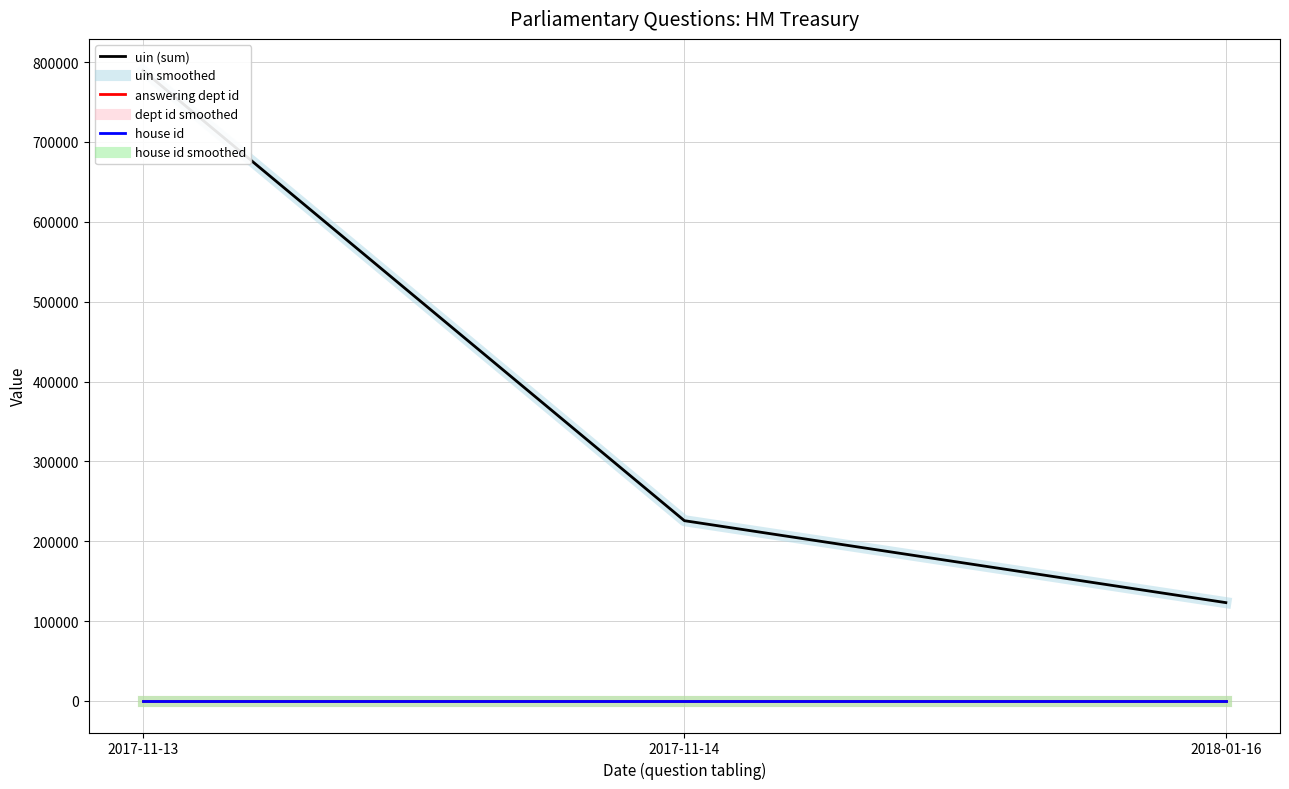

What is the difference between the highest and lowest values at 2018-01-16?

123141